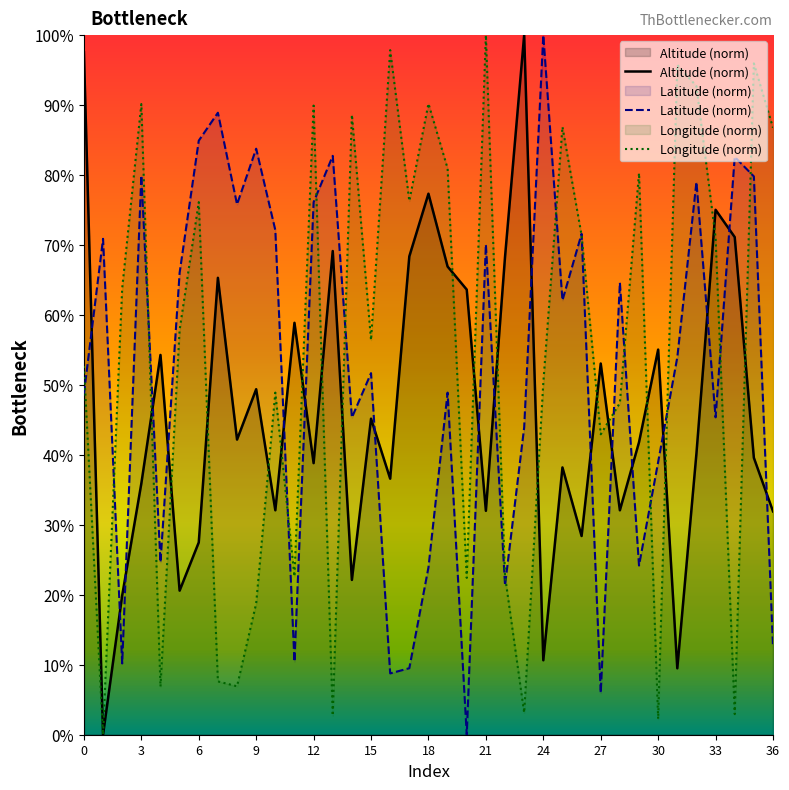

Between 9 and 21, which series saw the biggest shift?

Longitude (norm)